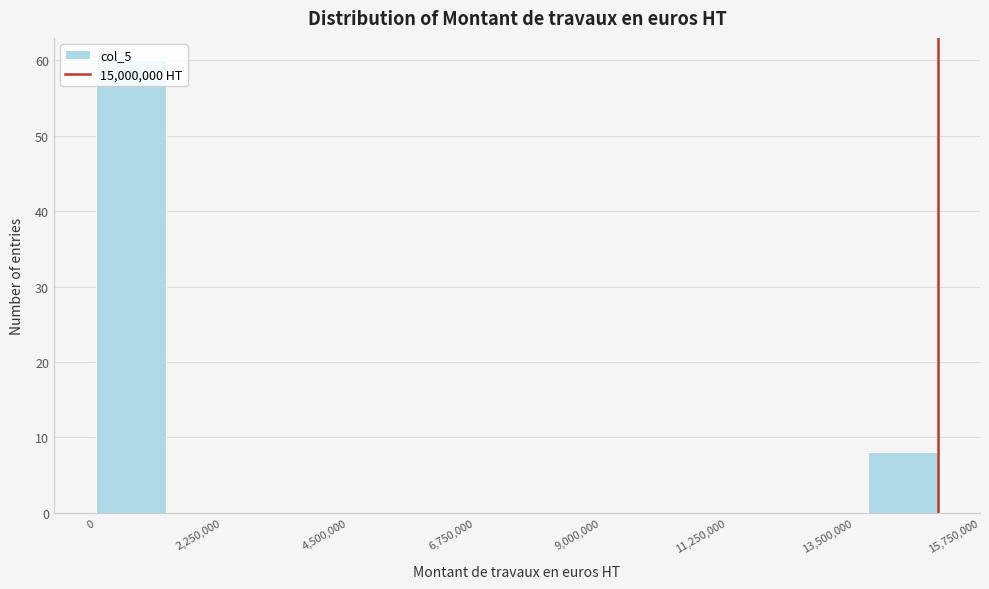

Read against the x-axis, roughly where is the centre of the tallest bar?

500000